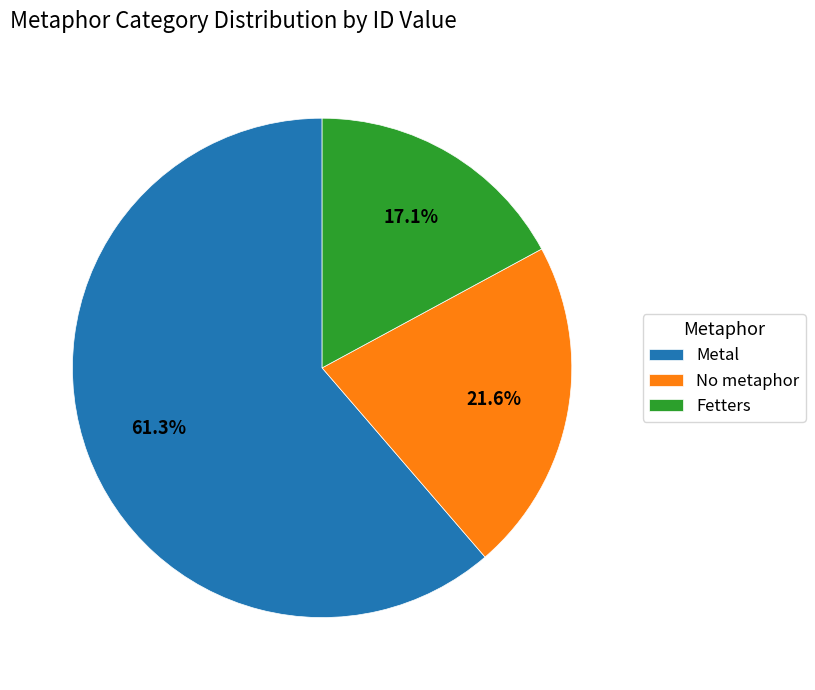

How many segments does this pie chart have?

3